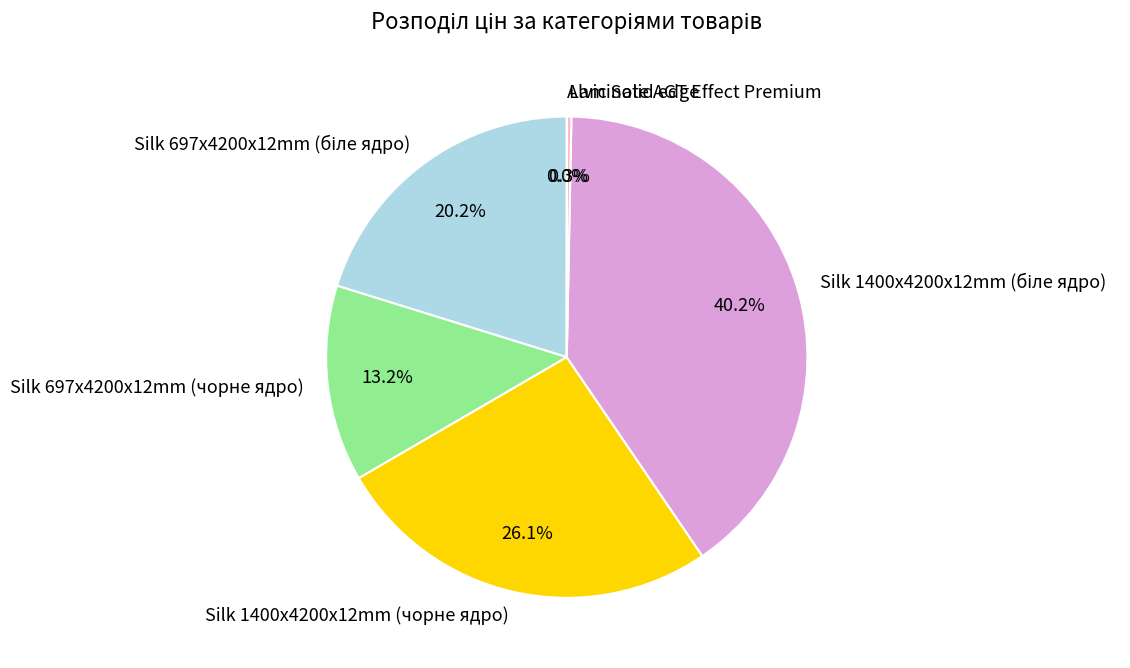

Is there any slice that represents more than half of the pie?

No